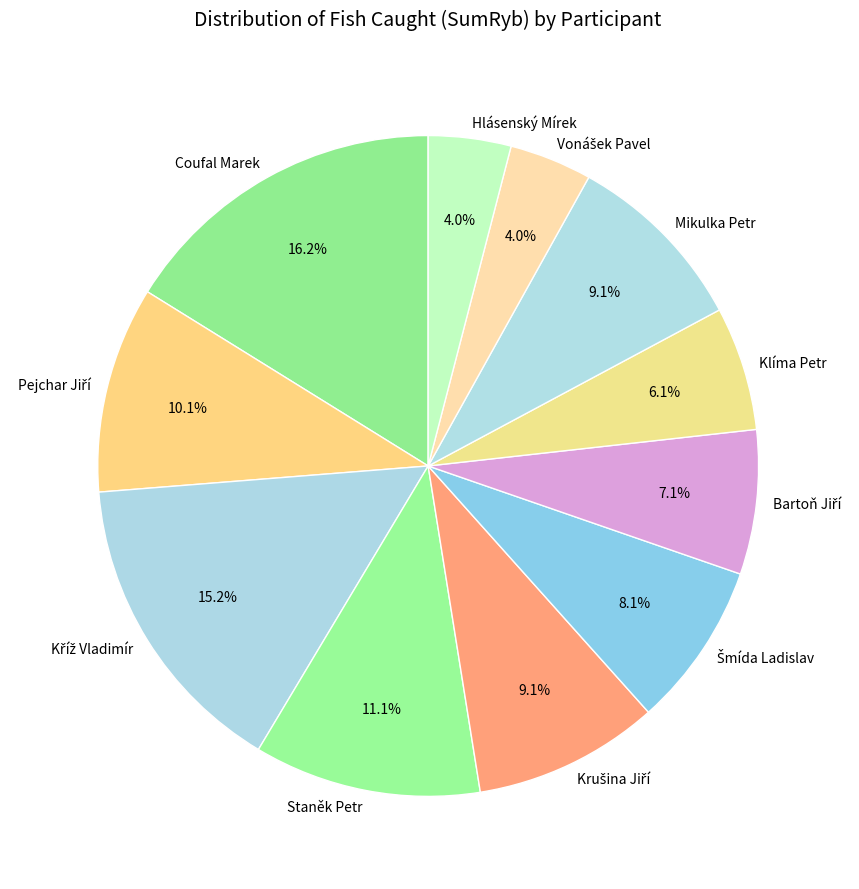

How many slices are in this pie chart?

11